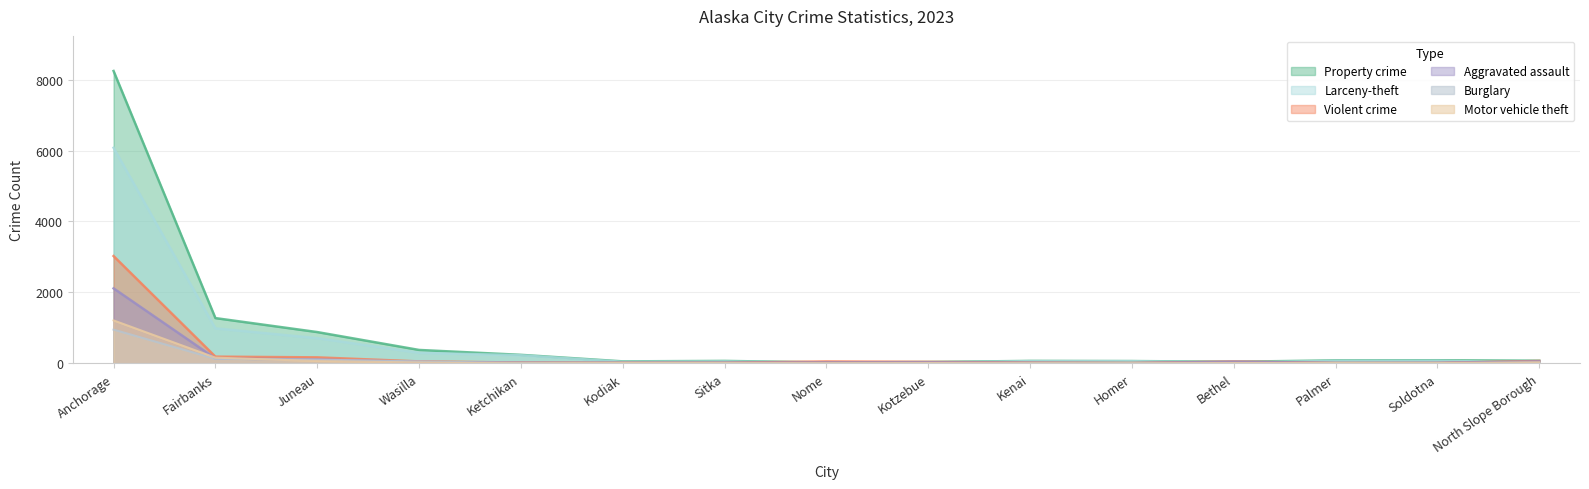

Count the number of data series in this chart.

6